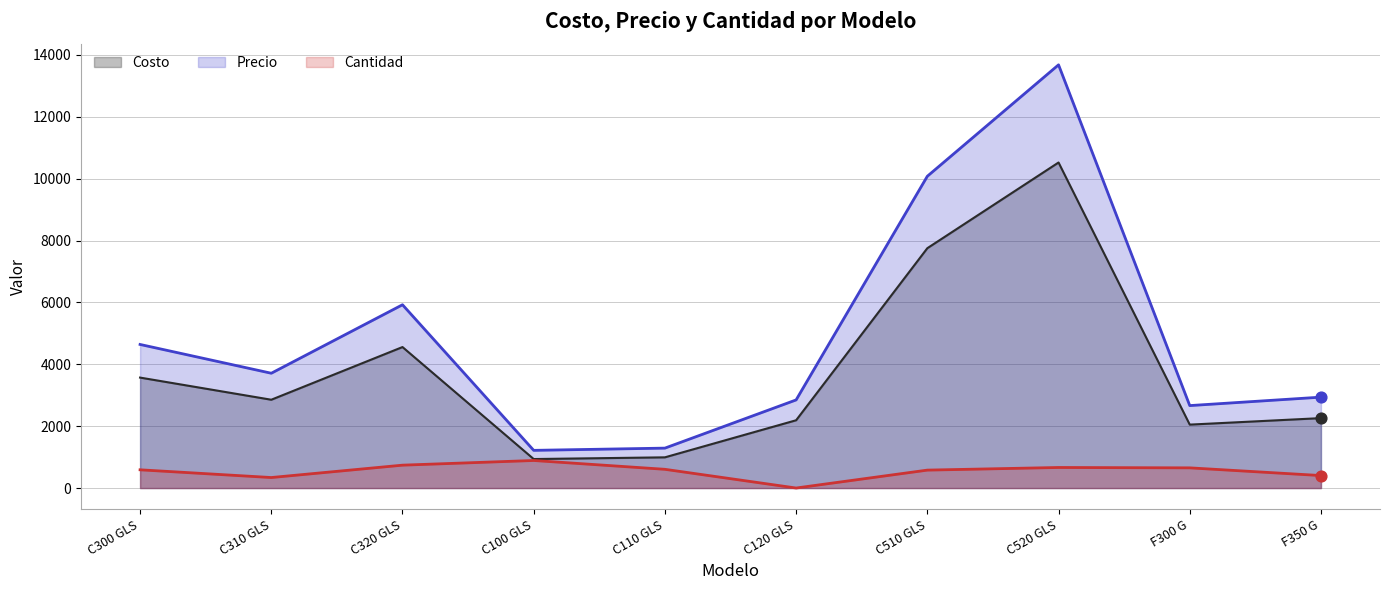

Is the value of Precio at C510 GLS greater than the value of Costo at C100 GLS?

Yes